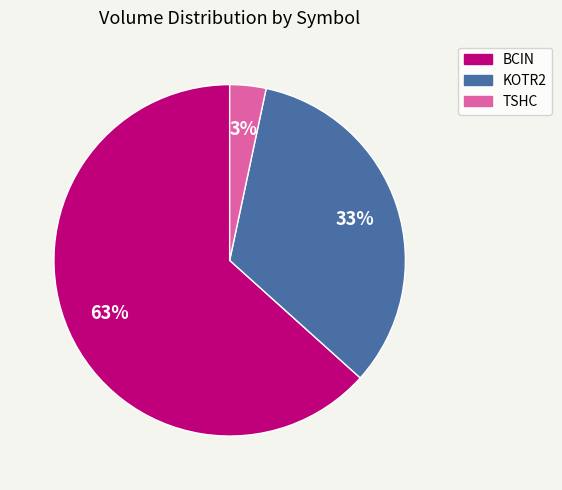

Count the number of slices in the pie.

3